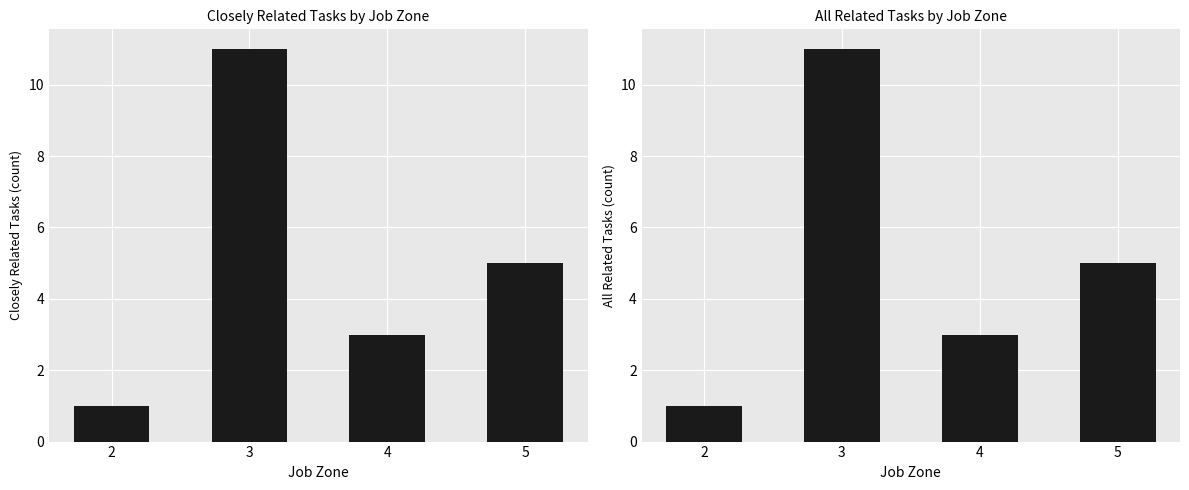

What is the value of the All Related Tasks bar at the 2nd from the left?

11